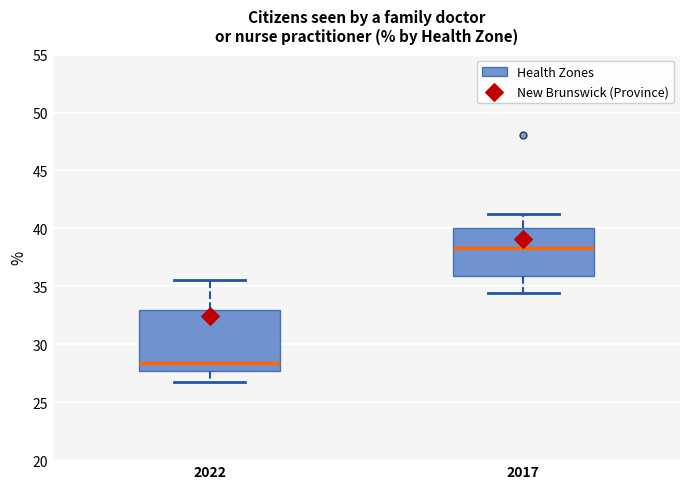

Which box has the highest median line?

2017